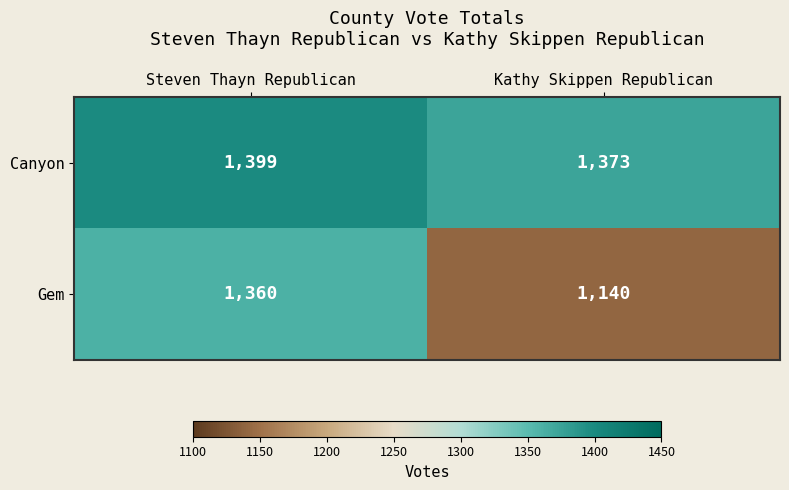

What is the greatest value displayed?

1399